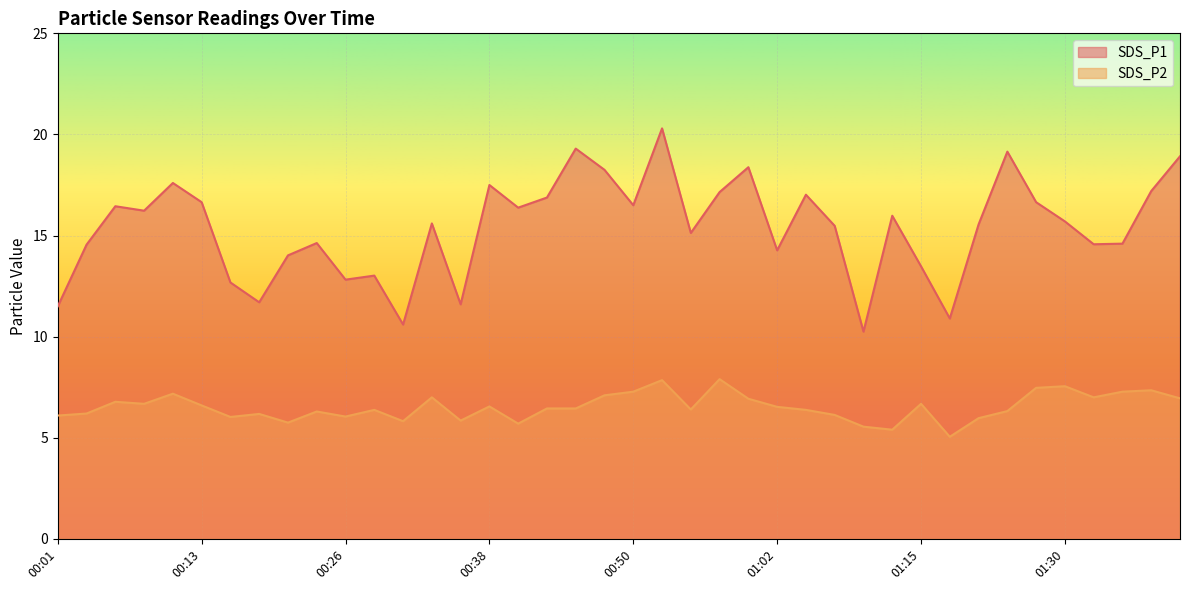

Which series changed the most between 00:57 and 01:05?

SDS_P2